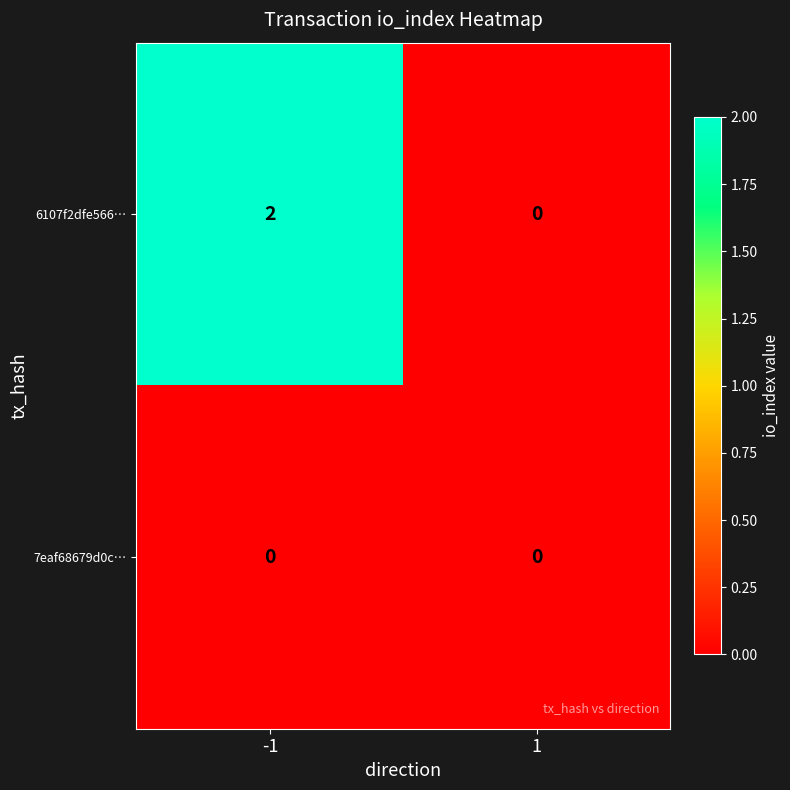

Count the number of categories in the chart.

2